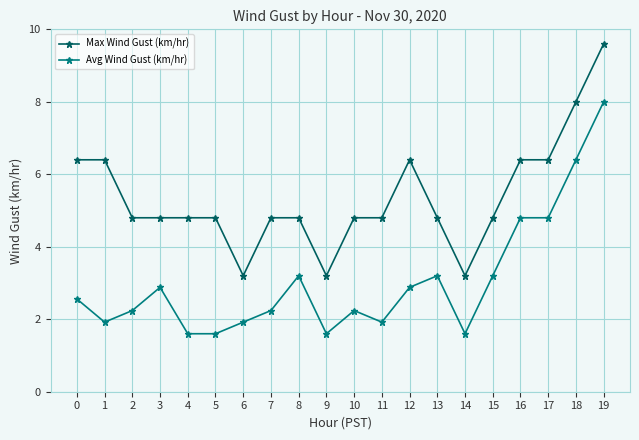

Reading right to left, transcribe all the data shown in this chart.

Max Wind Gust (km/hr): 19=9.6	18=8.0	17=6.4	16=6.4	15=4.8	14=3.2	13=4.8	12=6.4	11=4.8	10=4.8	9=3.2	8=4.8	7=4.8	6=3.2	5=4.8	4=4.8	3=4.8	2=4.8	1=6.4	0=6.4
Avg Wind Gust (km/hr): 19=8.0	18=6.4	17=4.8	16=4.8	15=3.2	14=1.6	13=3.2	12=2.9	11=1.9	10=2.2	9=1.6	8=3.2	7=2.2	6=1.9	5=1.6	4=1.6	3=2.9	2=2.2	1=1.9	0=2.6